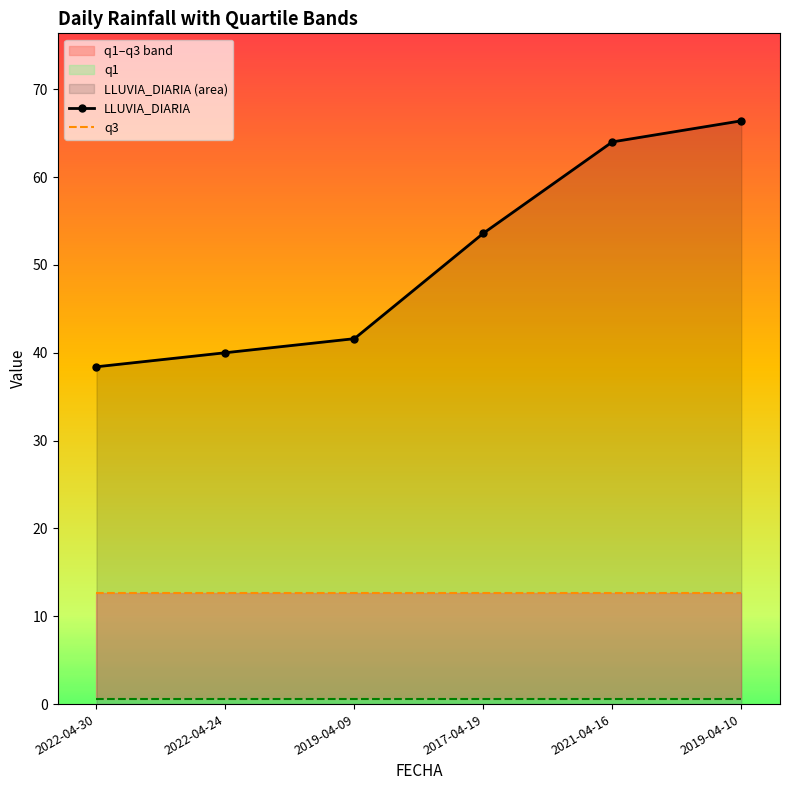

What are all the series names shown in the legend?

LLUVIA_DIARIA, q3, q1